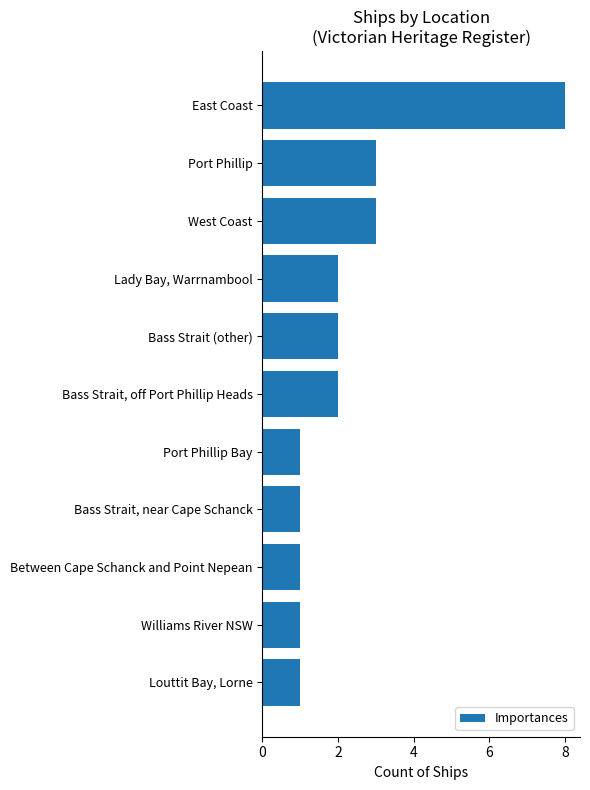

The value at Williams River NSW is 1. True or false?

True